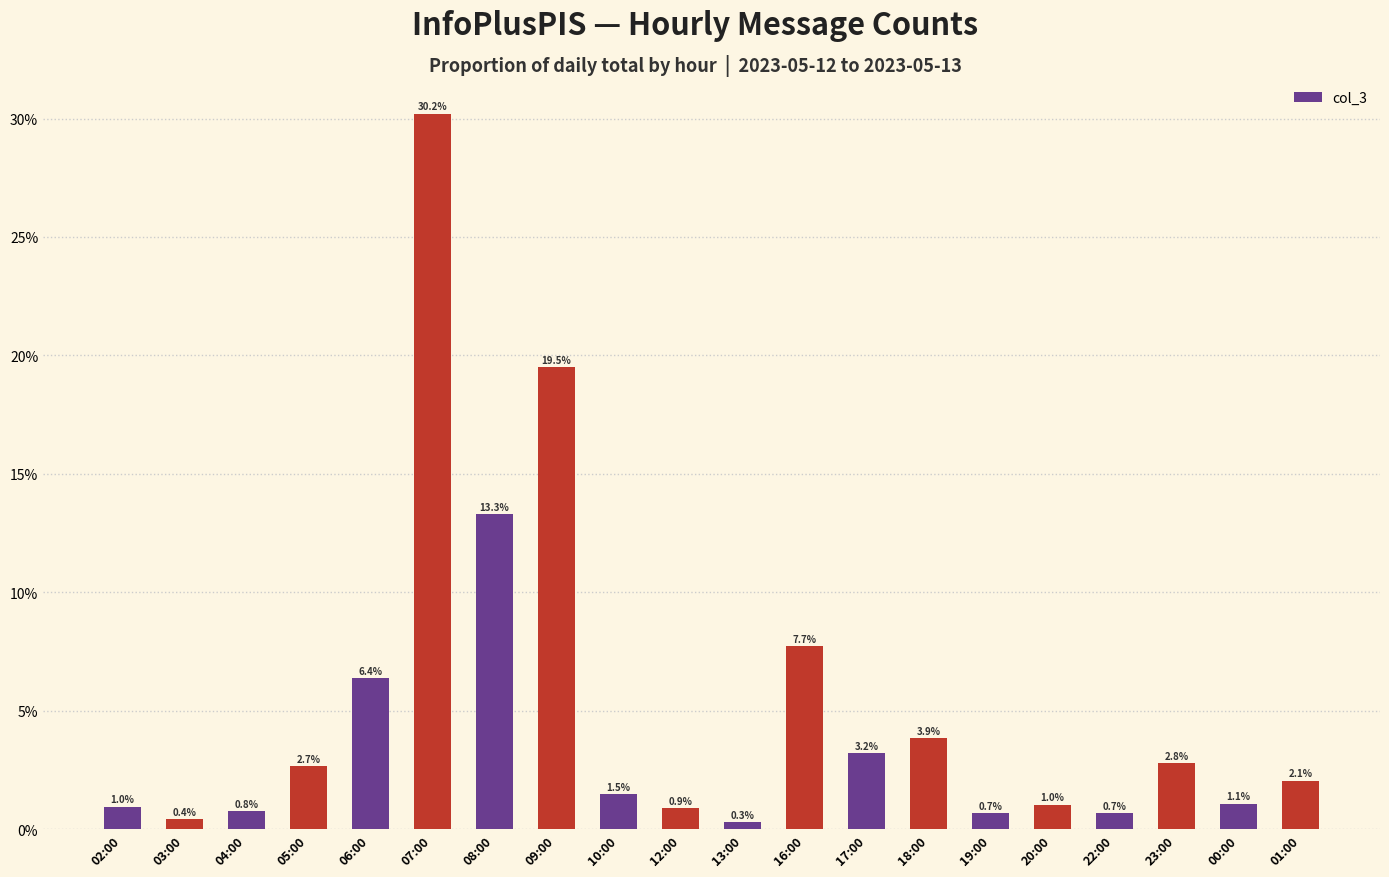

List the labels in order of value, smallest first.

13:00, 03:00, 19:00, 22:00, 04:00, 12:00, 02:00, 20:00, 00:00, 10:00, 01:00, 05:00, 23:00, 17:00, 18:00, 06:00, 16:00, 08:00, 09:00, 07:00